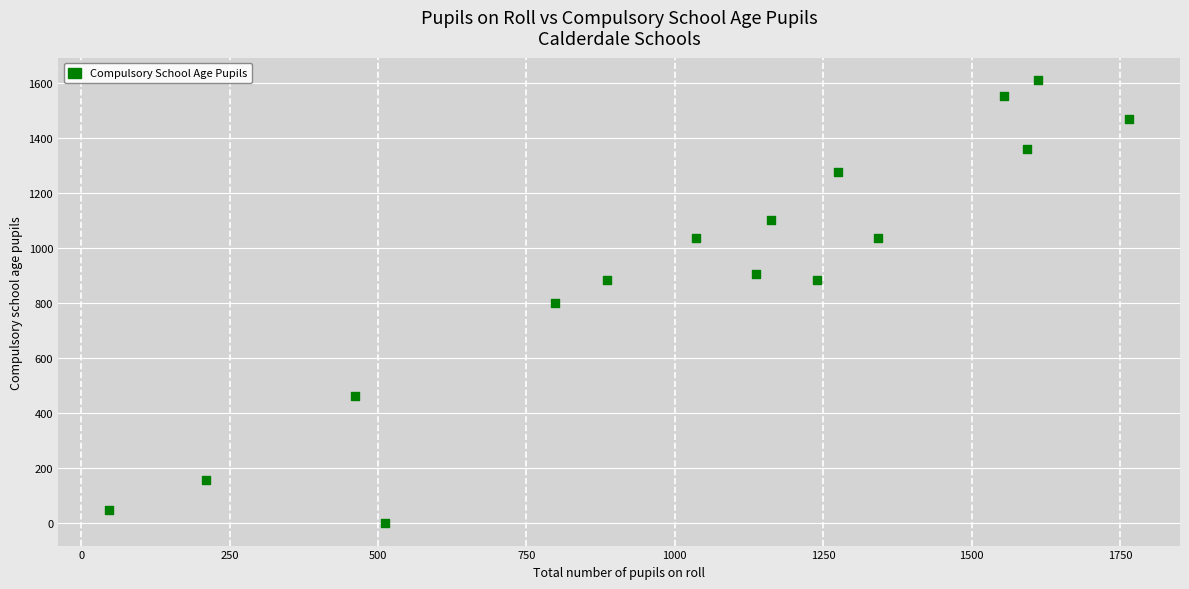

What is the range of X values (max minus min)?

1718